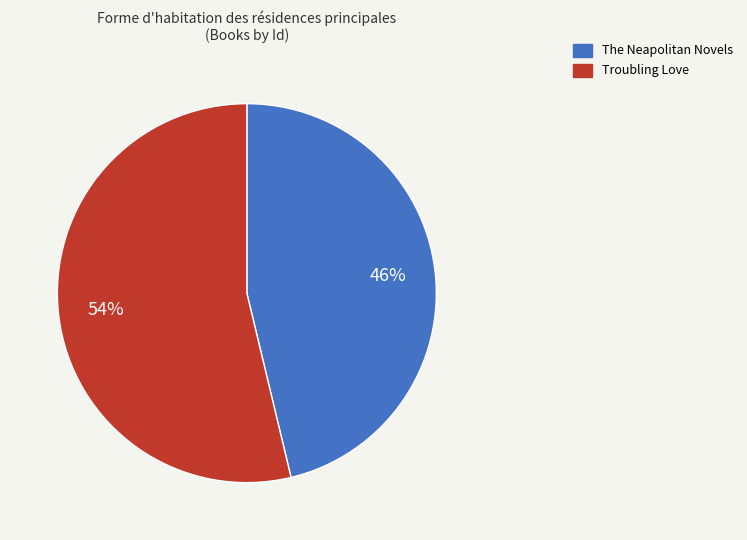

Approximately how many times larger is the value at Troubling Love compared to The Neapolitan Novels?

1.2